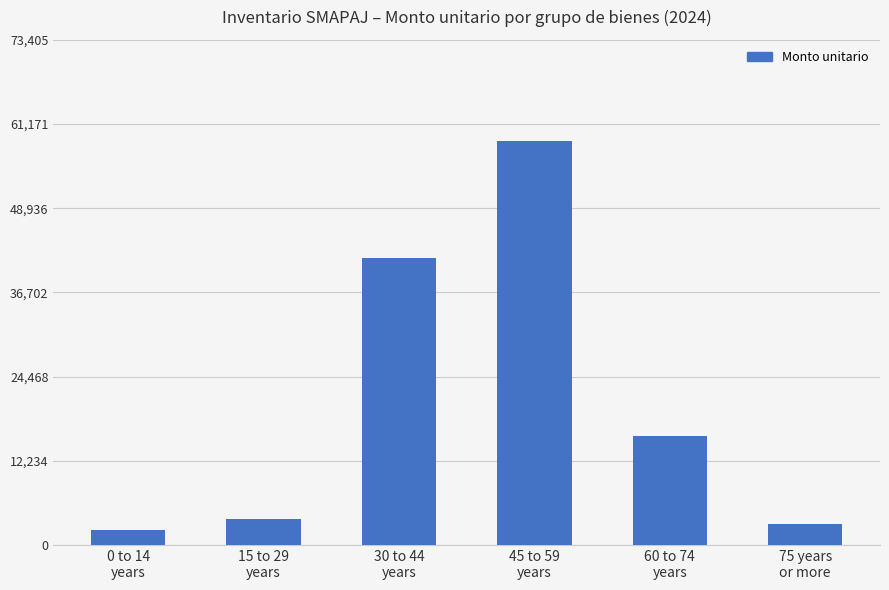

List the labels in order of value, largest first.

45 to 59
years, 30 to 44
years, 60 to 74
years, 15 to 29
years, 75 years
or more, 0 to 14
years